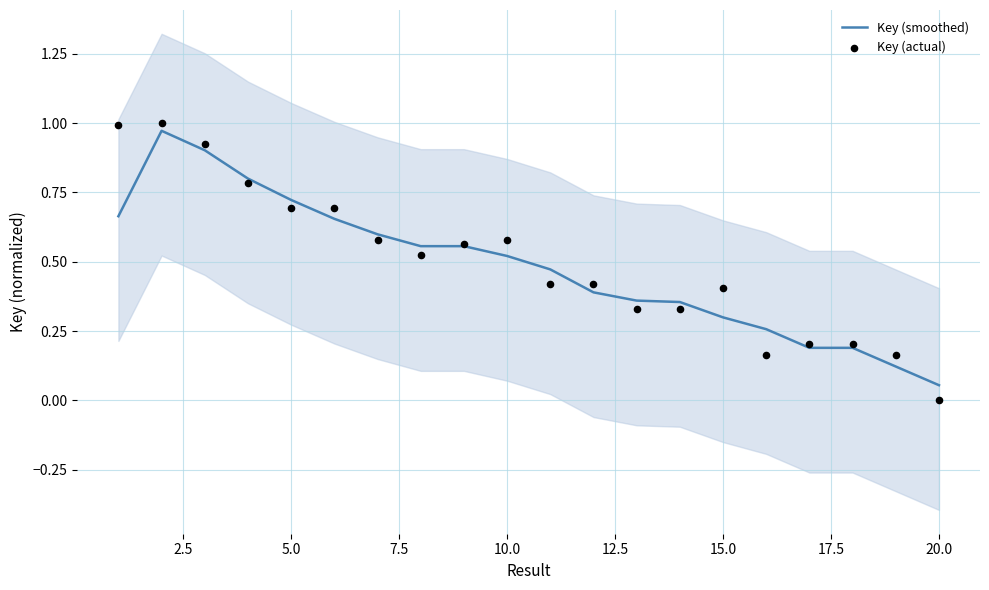

Which series has the largest Y range (max minus min)?

Key (actual)